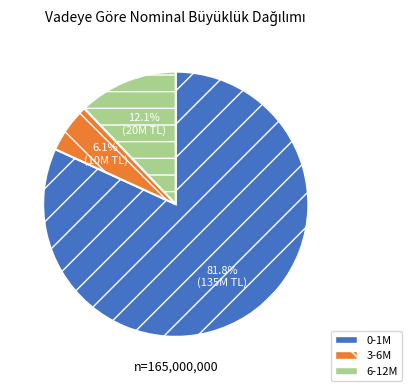

Which slice is the smallest?

3-6M